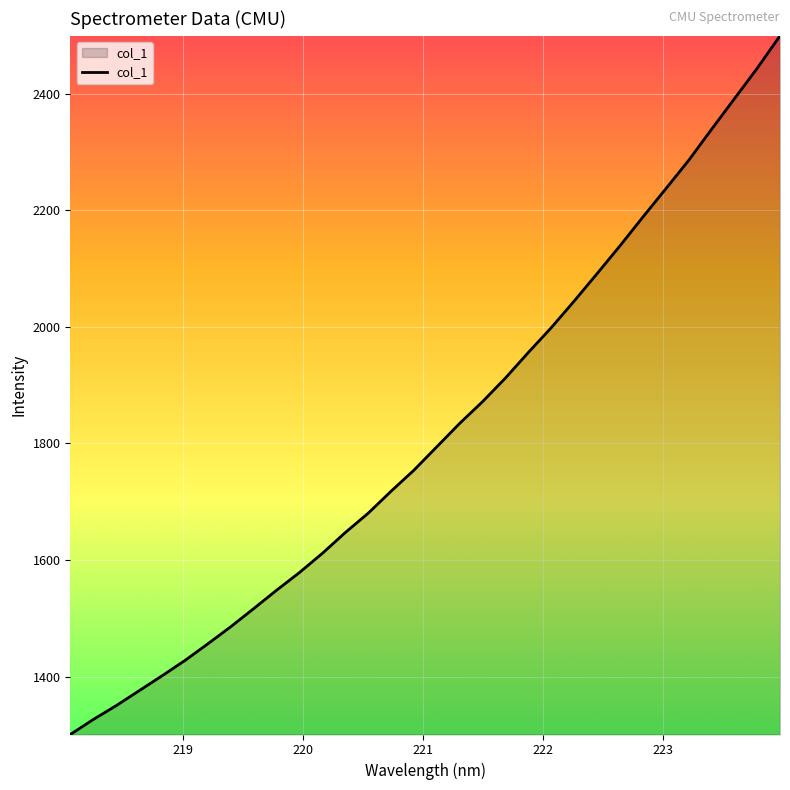

What is the smallest value displayed?

1300.5